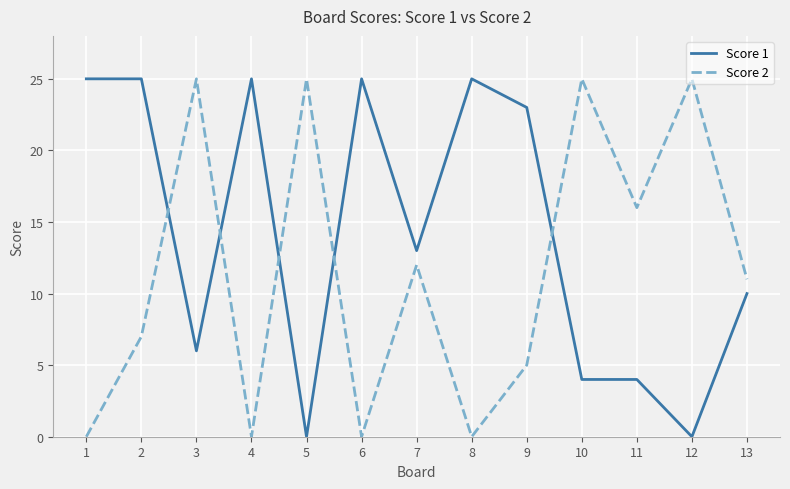

At which category does Score 2 reach its first local peak?

3